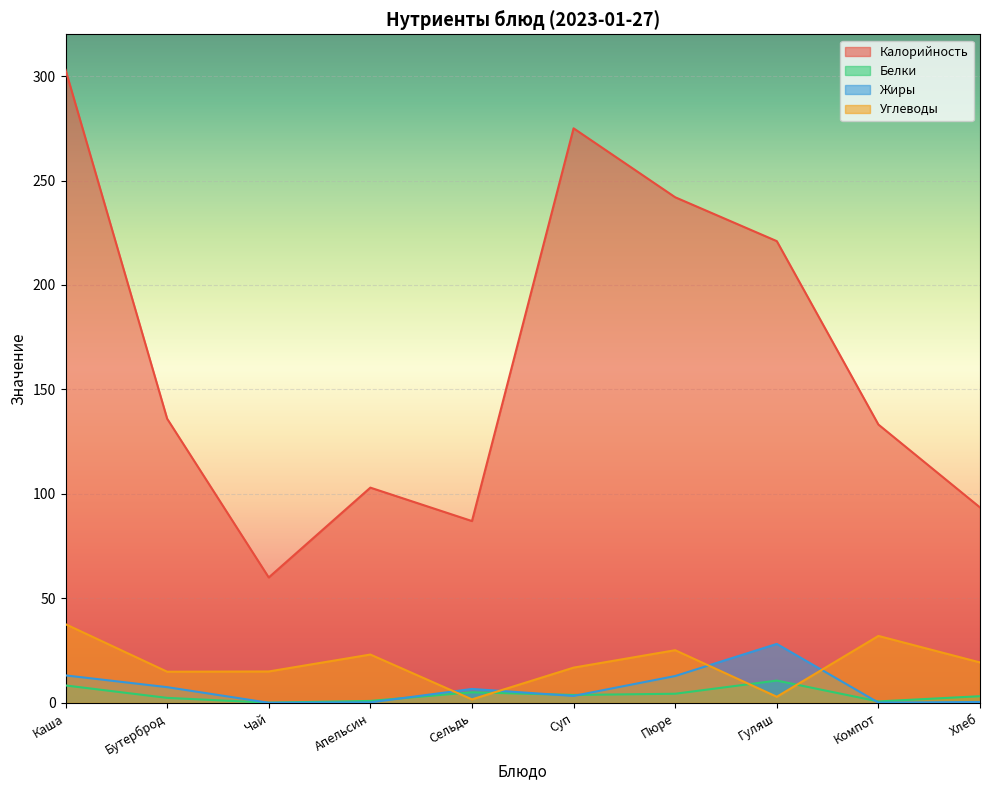

In Углеводы, how many points are higher than both neighbors (excluding endpoints)?

3